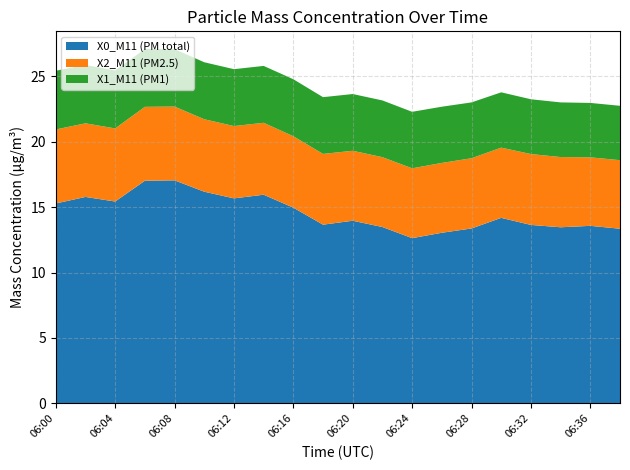

Reading right to left, transcribe all the data shown in this chart.

X0_M11 (PM total): 13.3	13.6	13.5	13.6	14.2	13.4	13.0	12.6	13.5	14.0	13.7	15.0	15.9	15.7	16.2	17.1	17.0	15.4	15.8	15.3
X2_M11 (PM2.5): 5.2	5.2	5.4	5.4	5.4	5.4	5.3	5.3	5.3	5.3	5.4	5.5	5.5	5.5	5.5	5.6	5.7	5.6	5.6	5.7
X1_M11 (PM1): 4.2	4.2	4.2	4.2	4.2	4.3	4.3	4.3	4.3	4.3	4.3	4.4	4.3	4.3	4.4	4.4	4.4	4.4	4.5	4.5